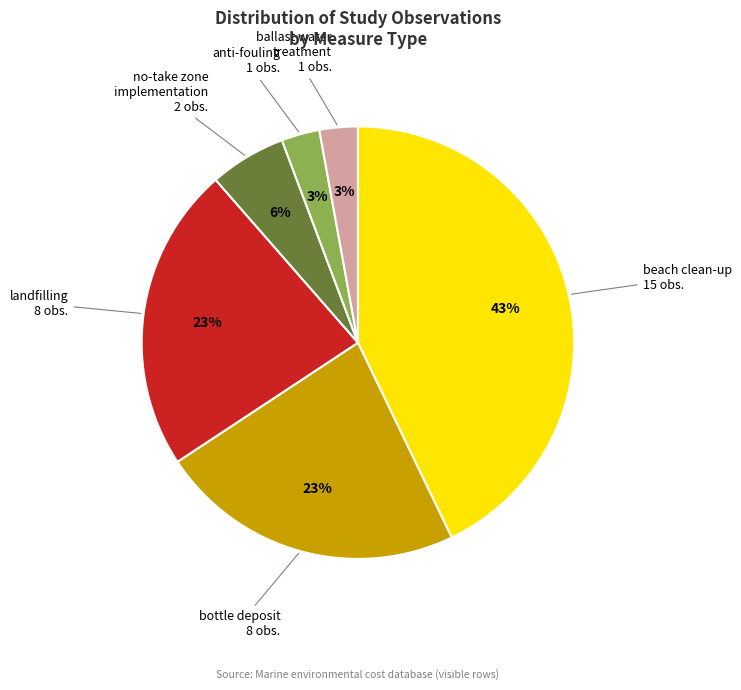

Is there any slice that represents more than half of the pie?

No